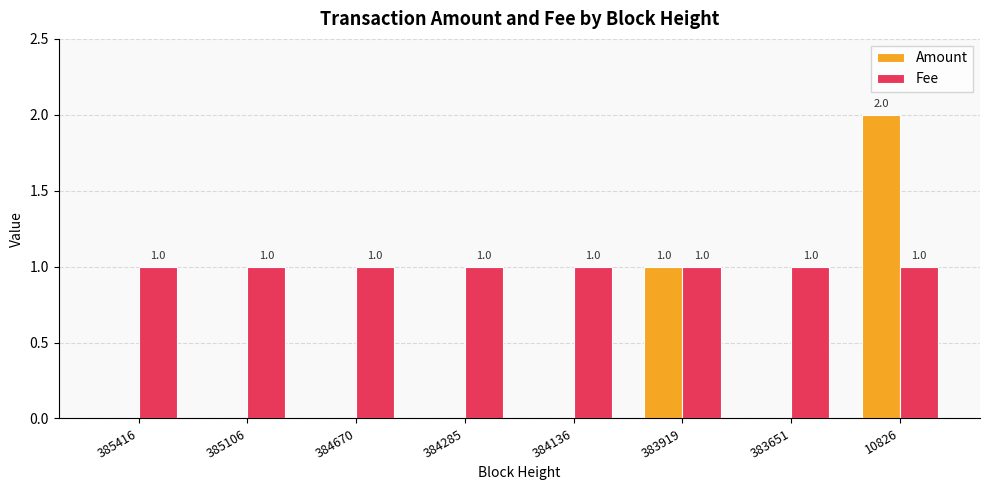

Reading right to left, transcribe all the data shown in this chart.

Amount: 10826=2	383651=0	383919=1	384136=0	384285=0	384670=0	385106=0	385416=0
Fee: 10826=1	383651=1	383919=1	384136=1	384285=1	384670=1	385106=1	385416=1